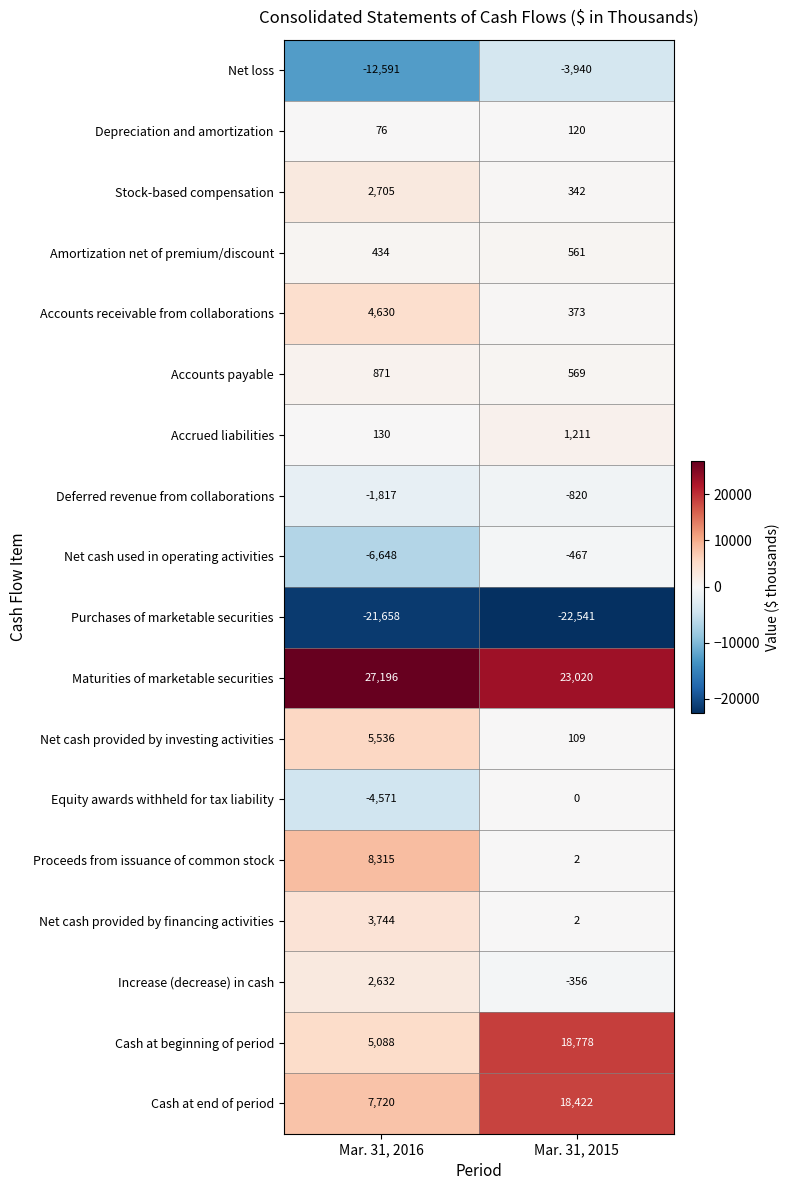

What is the total value across all series at Mar. 31, 2015?

35385